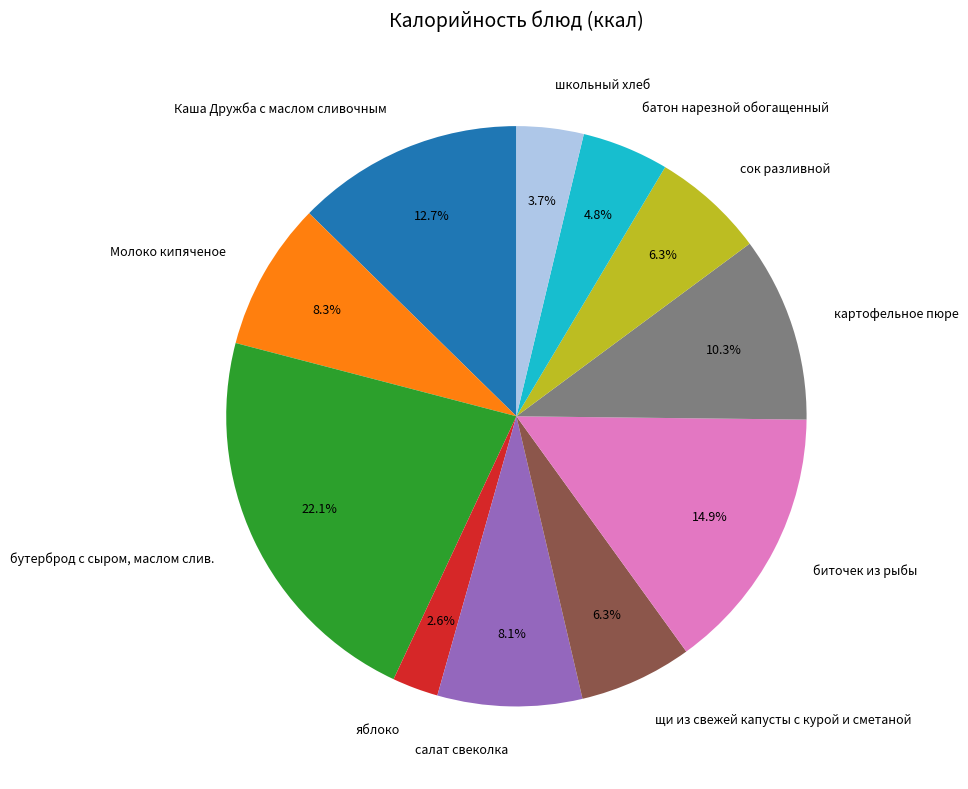

Count the number of slices in the pie.

11